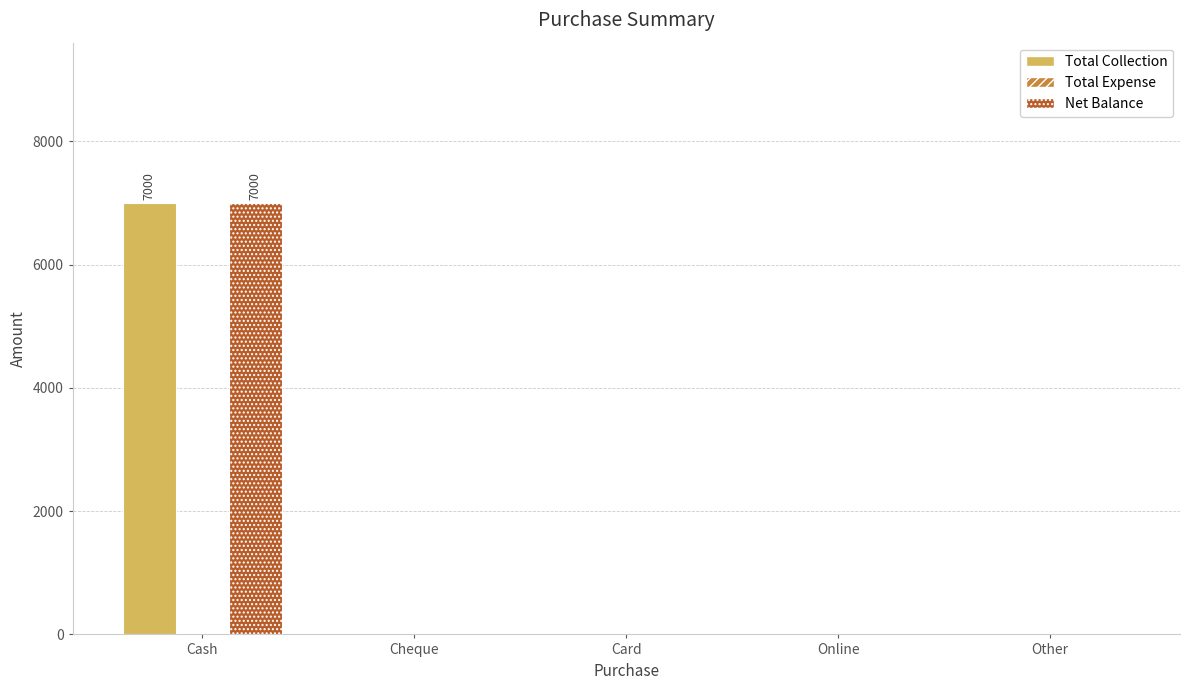

Count the number of data series in this chart.

2